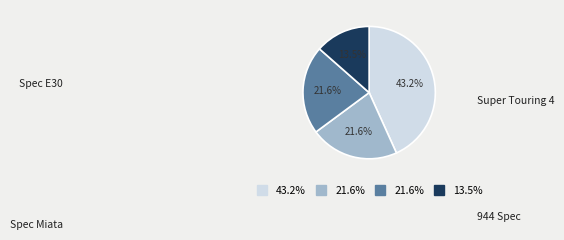

Does any single category account for the majority?

No